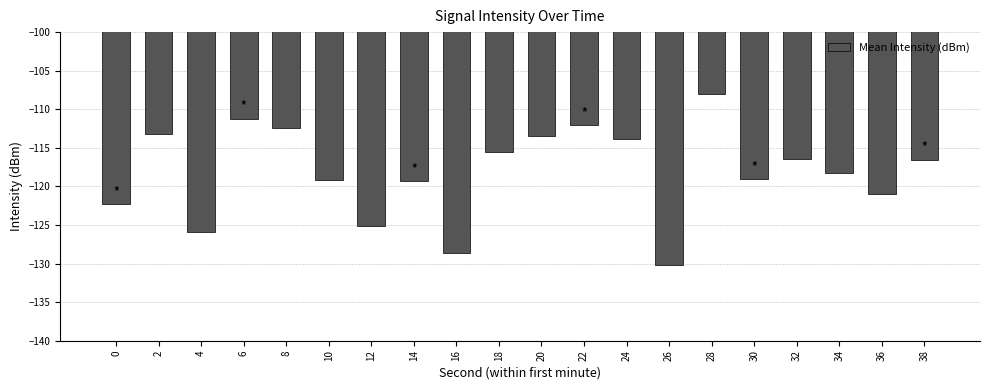

How many data points are less than -116?

12